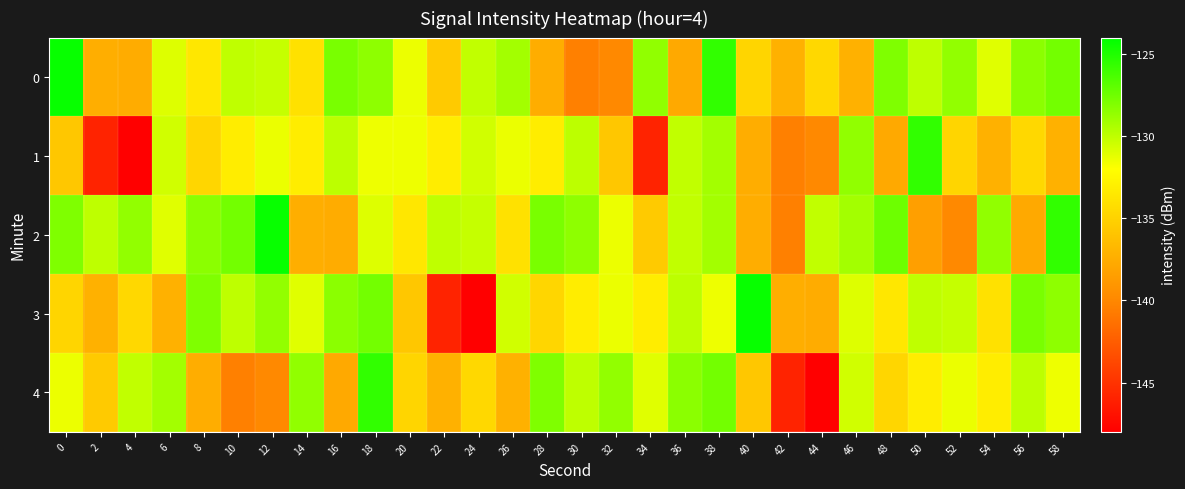

Which series changed the most between 30 and 32?

1